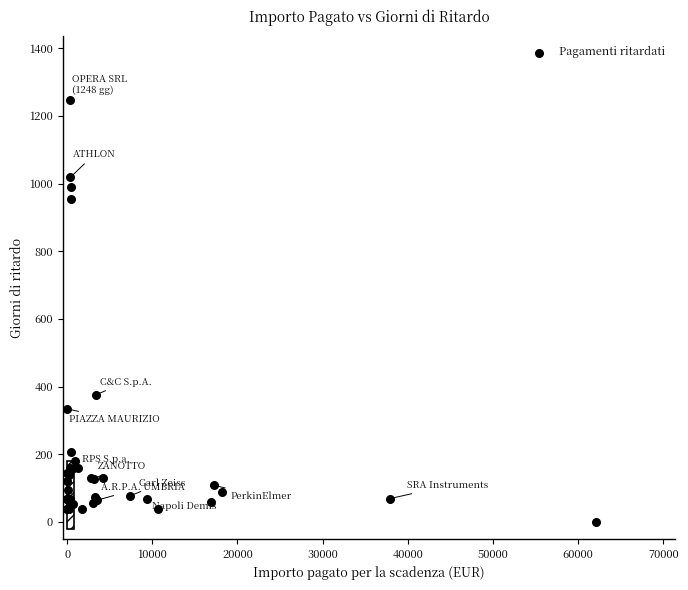

What Y value in the scatter plot is closest to 624?

375